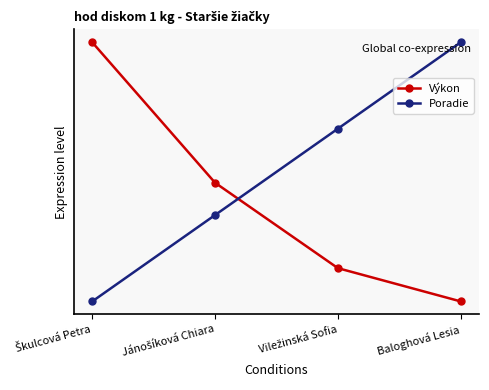

At how many categories does at least one series exceed 0?

4